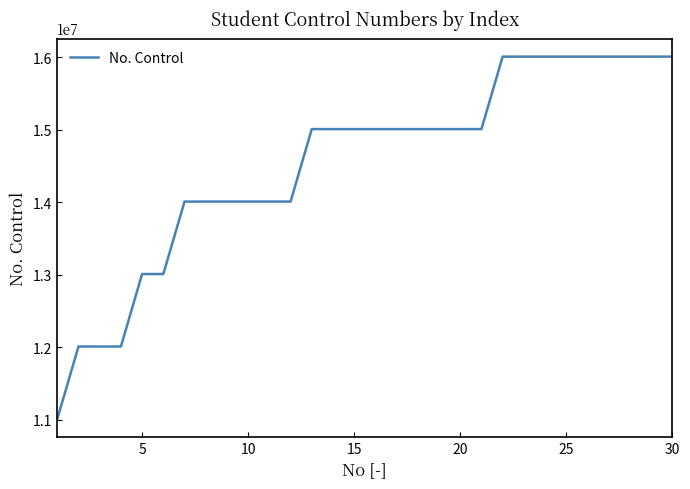

What is the minimum value shown in the chart?

11010297